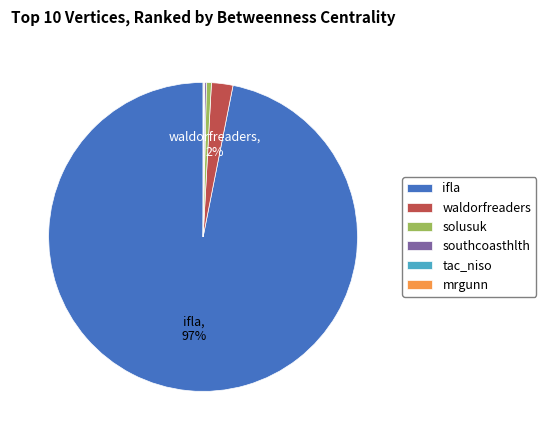

Which category has the biggest portion of the pie?

ifla